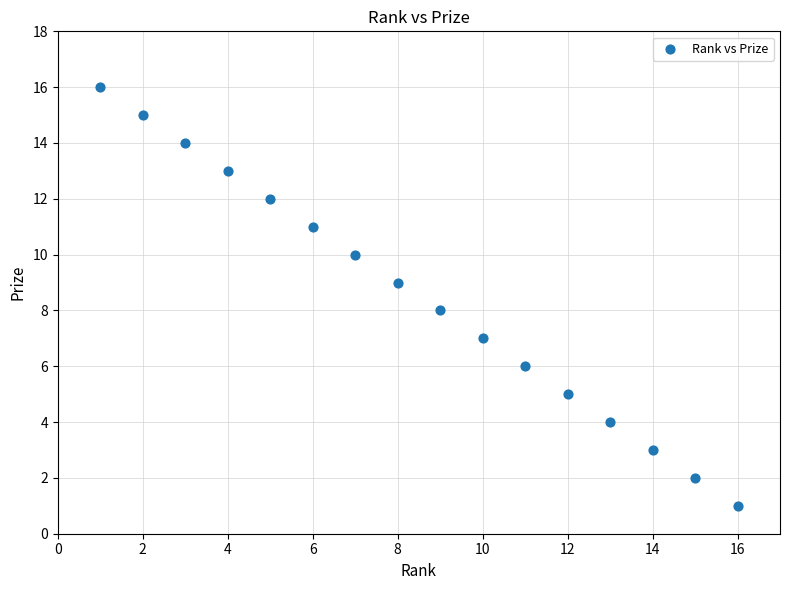

What is the range of X values (max minus min)?

15